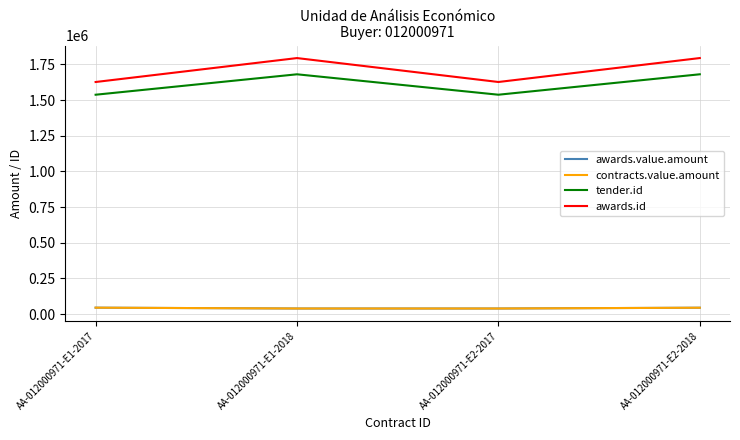

Reading right to left, what are all the values shown in this chart?

awards.value.amount: AA-012000971-E2-2018=44532	AA-012000971-E2-2017=39088	AA-012000971-E1-2018=39088	AA-012000971-E1-2017=44910
contracts.value.amount: AA-012000971-E2-2018=44532	AA-012000971-E2-2017=39088	AA-012000971-E1-2018=39088	AA-012000971-E1-2017=44910
tender.id: AA-012000971-E2-2018=1680908	AA-012000971-E2-2017=1537716	AA-012000971-E1-2018=1680831	AA-012000971-E1-2017=1537655
awards.id: AA-012000971-E2-2018=1794691	AA-012000971-E2-2017=1626877	AA-012000971-E1-2018=1794573	AA-012000971-E1-2017=1626793